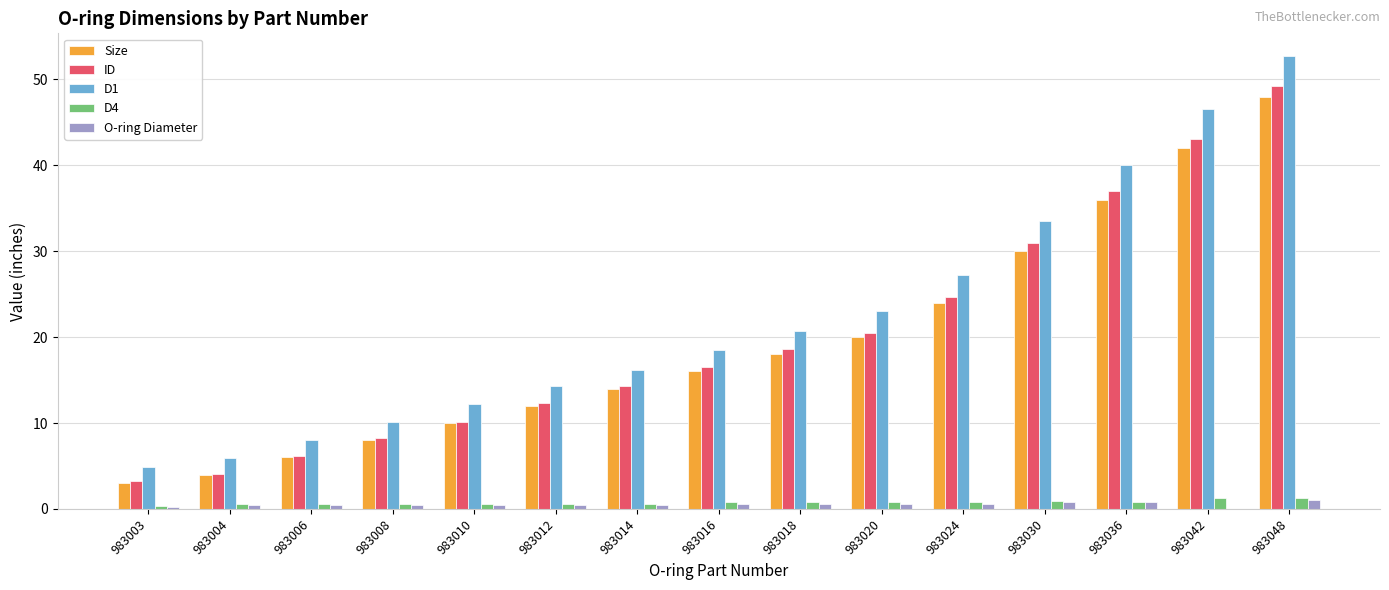

At which category is the sum across all series the highest?

983048